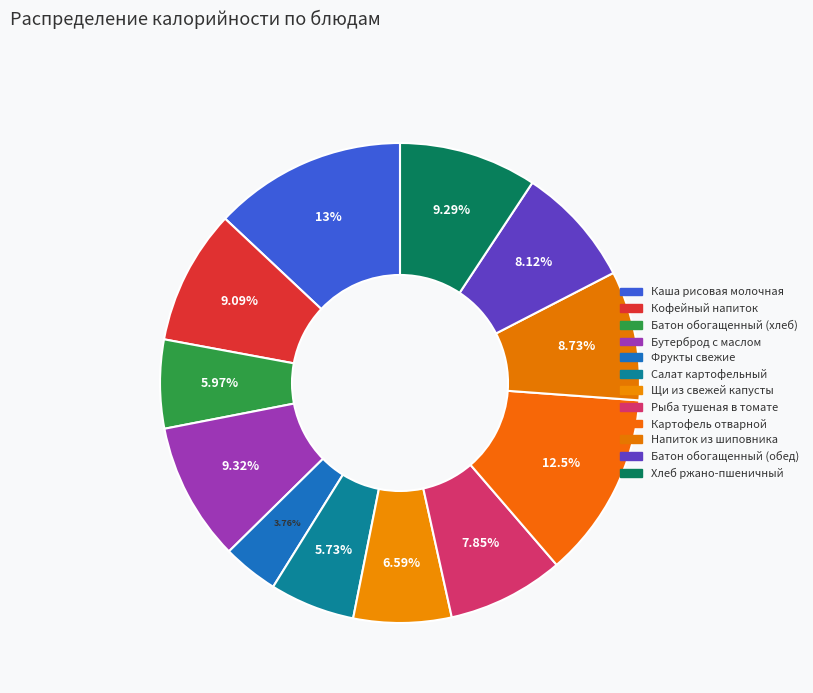

To the nearest percent, what is the average slice percentage?

8%